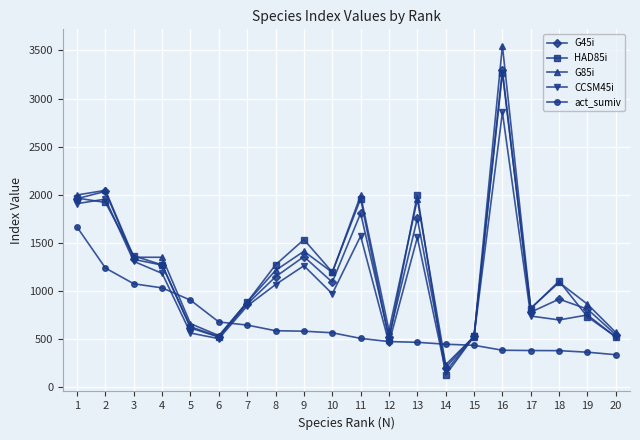

How many lines are shown in the chart?

5